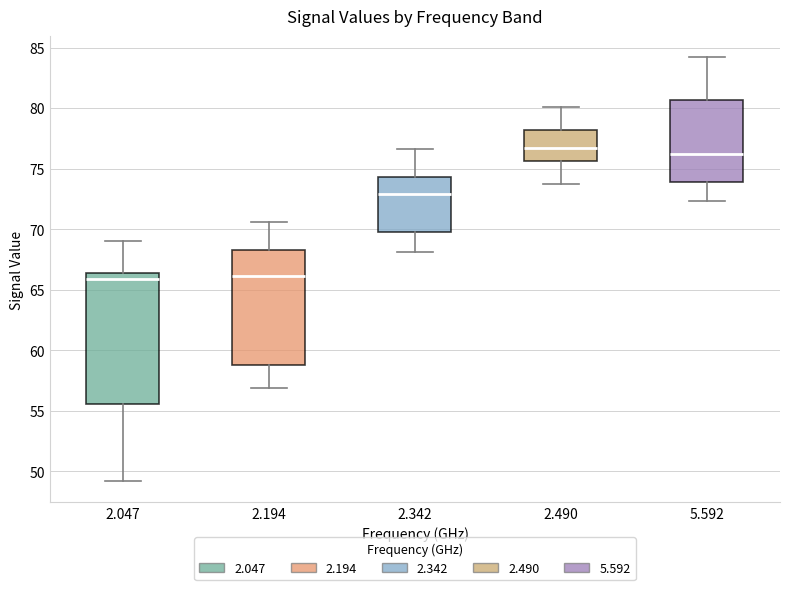

Where does the median line of the box at x = 2.342 sit on the y-axis? The values are not printed on the chart, so give them approximately, as read against the axis.

73.0